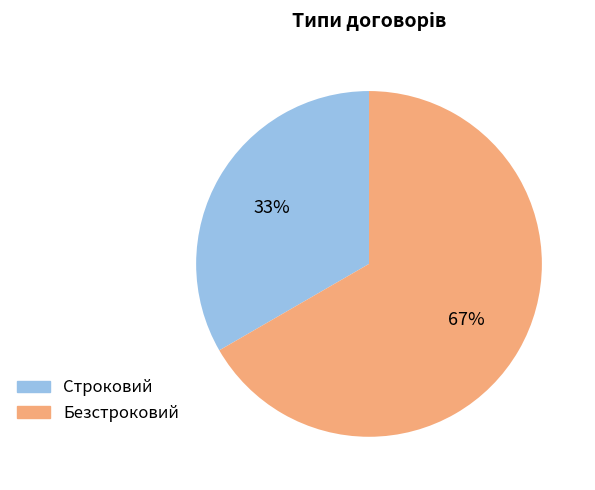

How many slices are in this pie chart?

2